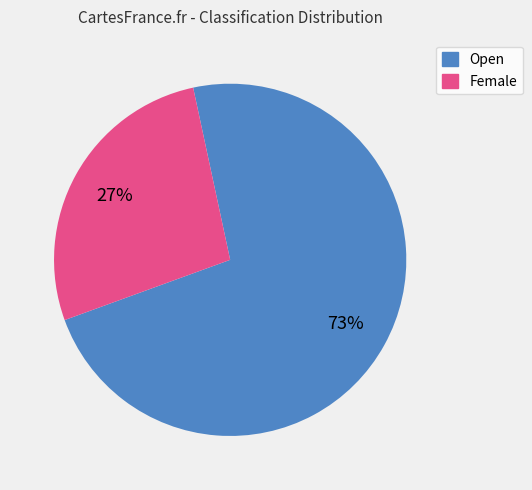

How many segments does this pie chart have?

2